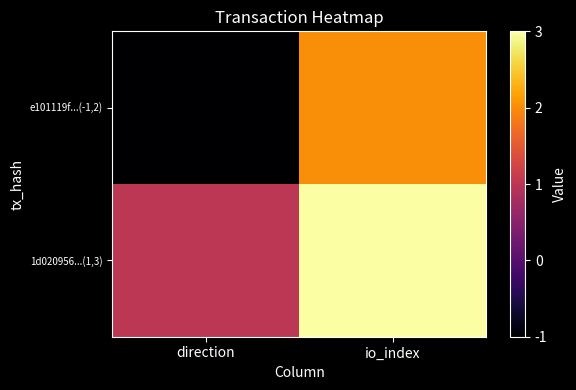

How many categories are shown in the chart?

2